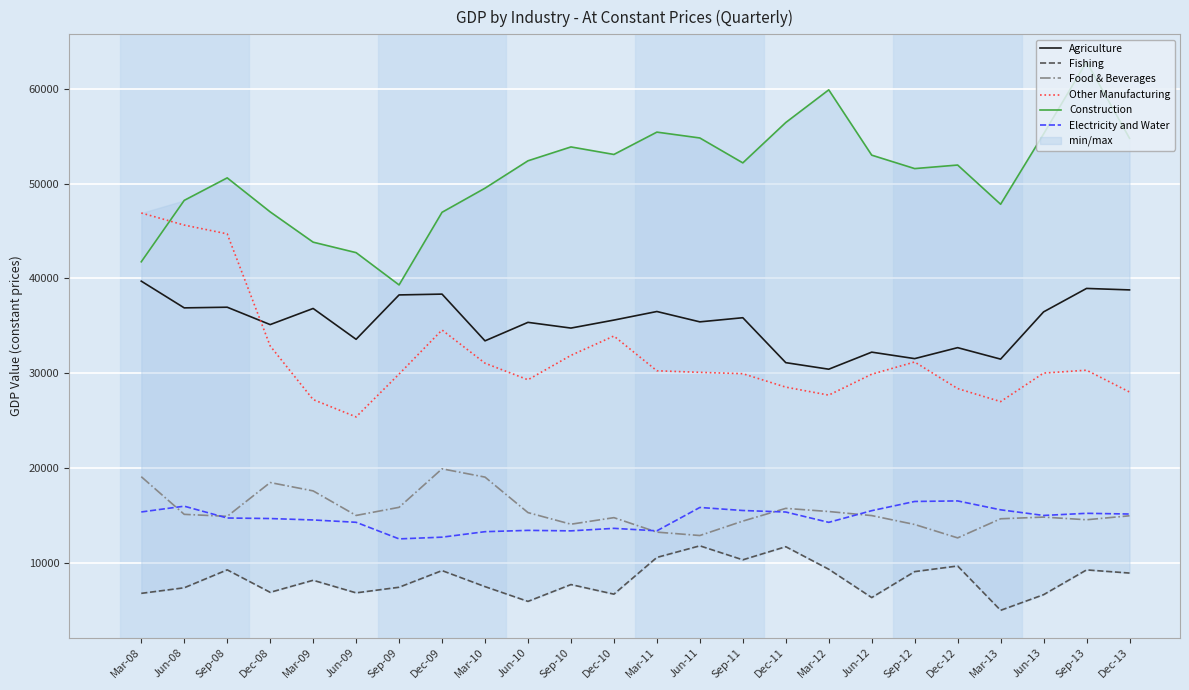

At Dec-12, list the series in order from largest to smallest.

Construction, Agriculture, Other Manufacturing, Electricity and Water, Food & Beverages, Fishing